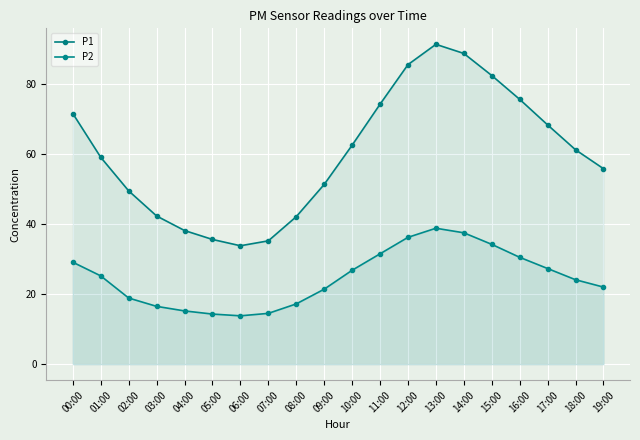

Is the value of P2 at 00:00 greater than the value of P1 at 08:00?

No